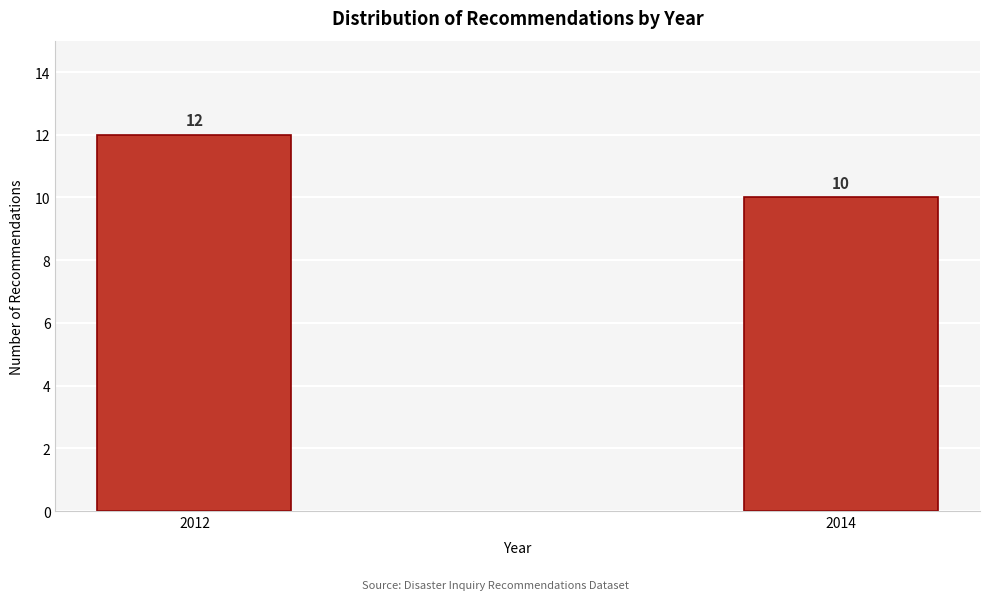

Reading left to right, what are all the values shown in this chart?

12	10